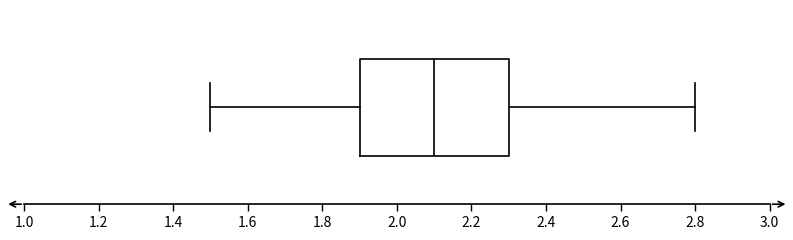

Where does the right whisker of the box end on the x-axis? The values are not printed on the chart, so give them approximately, as read against the axis.

2.8